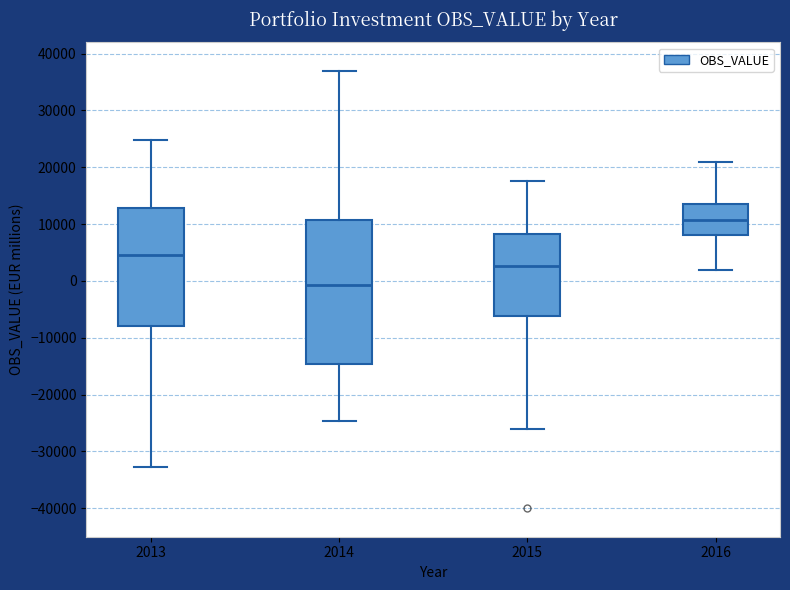

Where does the lower whisker of the box at x = 2016 end on the y-axis? The values are not printed on the chart, so give them approximately, as read against the axis.

2000